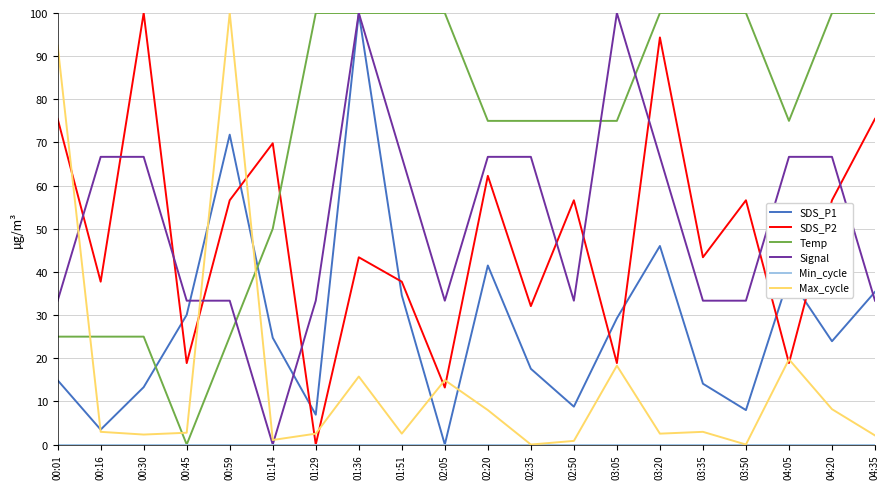

In SDS_P1, how many points are higher than both neighbors (excluding endpoints)?

5